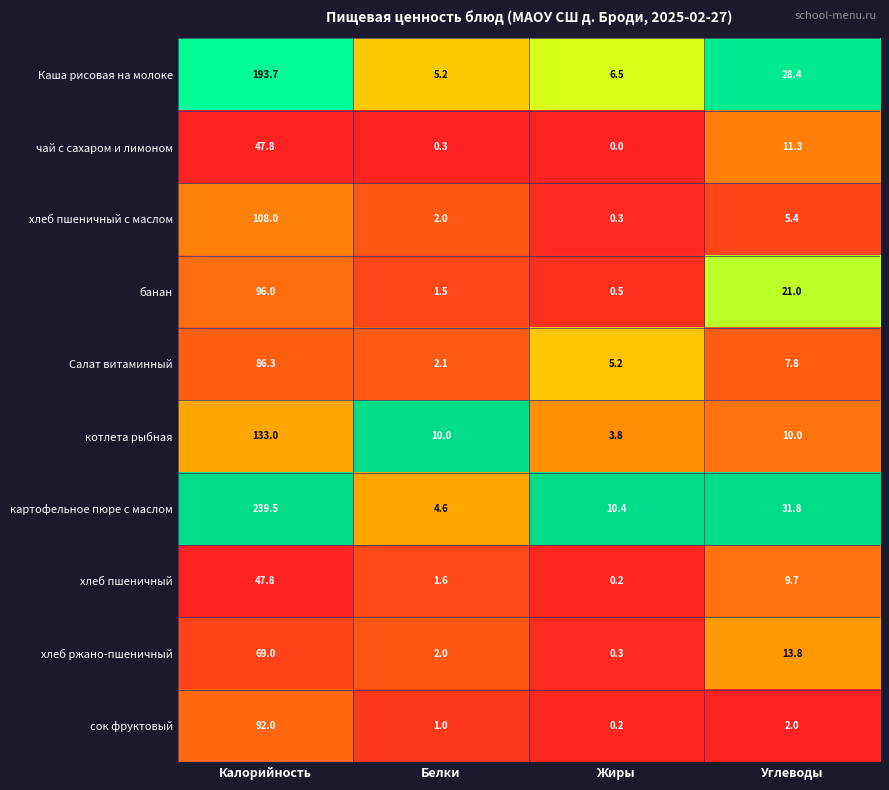

At which category is the sum across all series the highest?

Калорийность